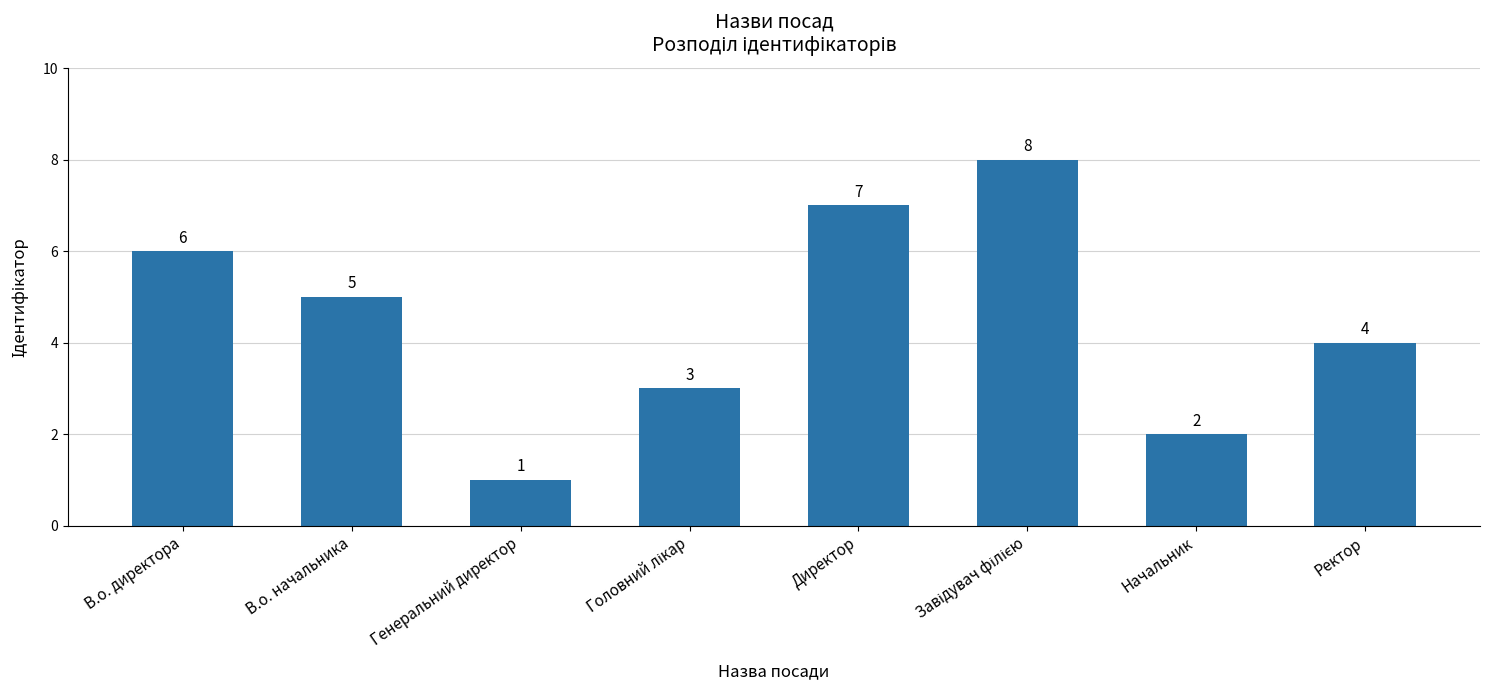

What is the difference between the maximum and minimum values?

7